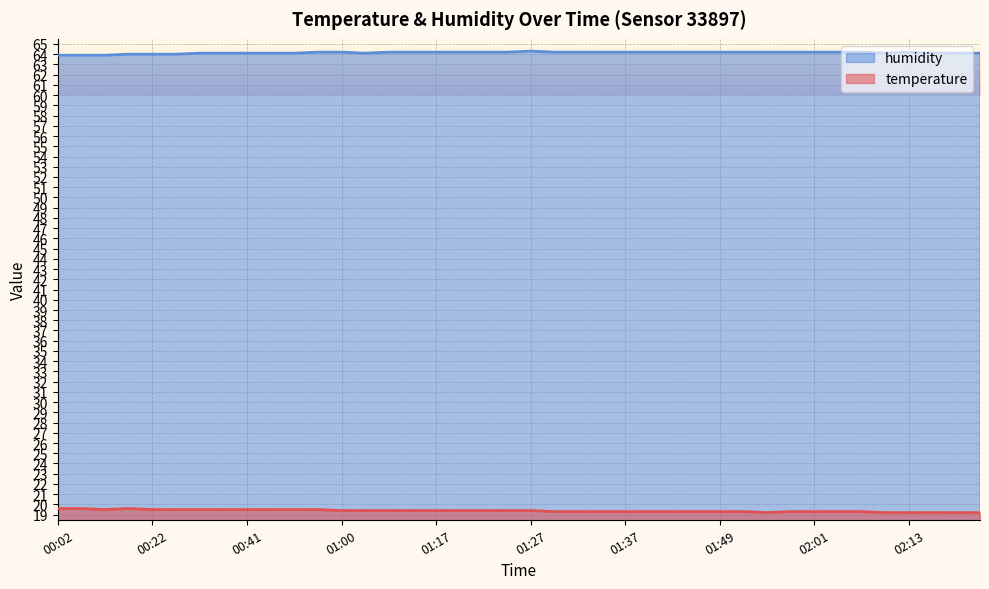

What is the sum of the temperature values at 02:04 and 02:22?

38.5